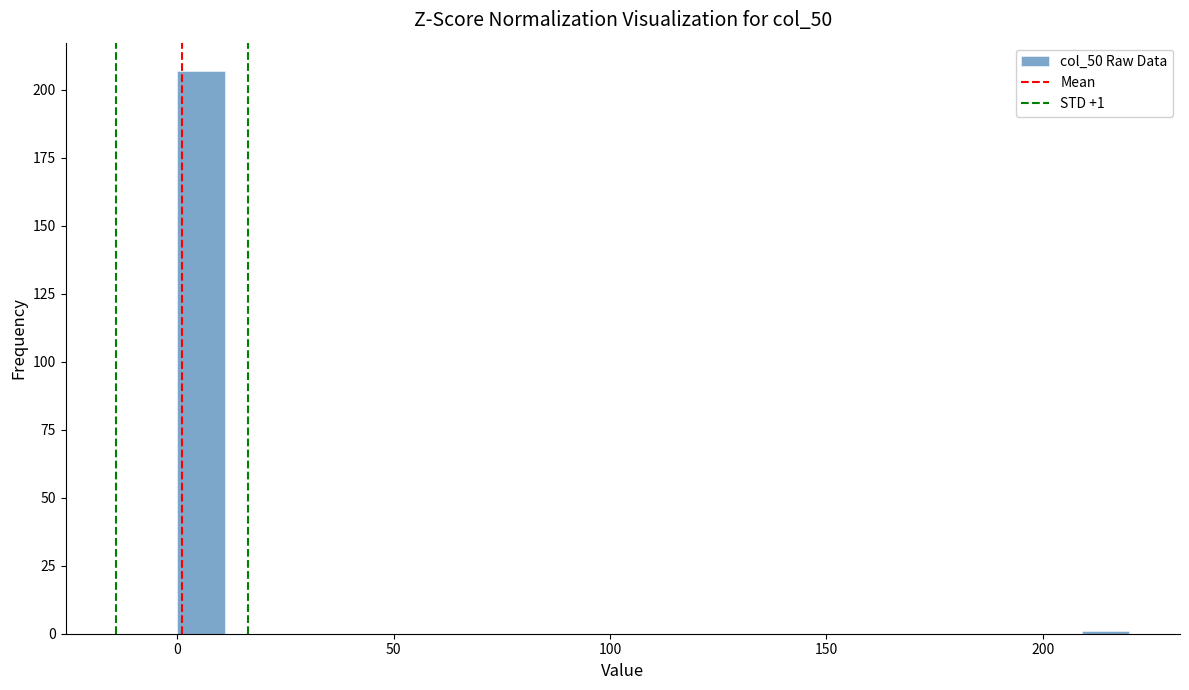

Read against the x-axis, roughly where is the centre of the tallest bar?

5